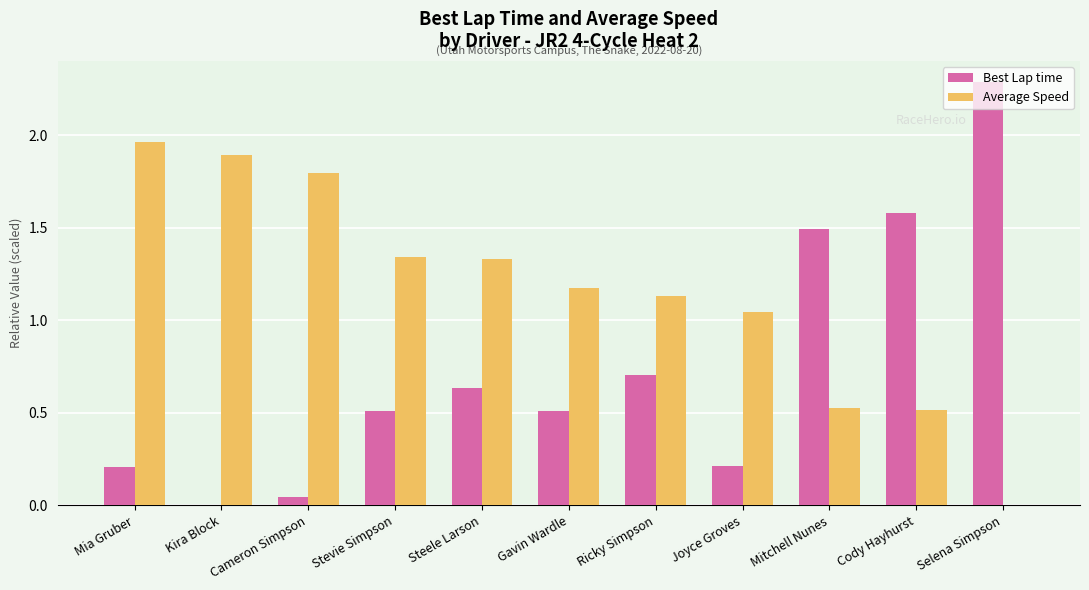

What is the total value across all series at Gavin Wardle?

1.7